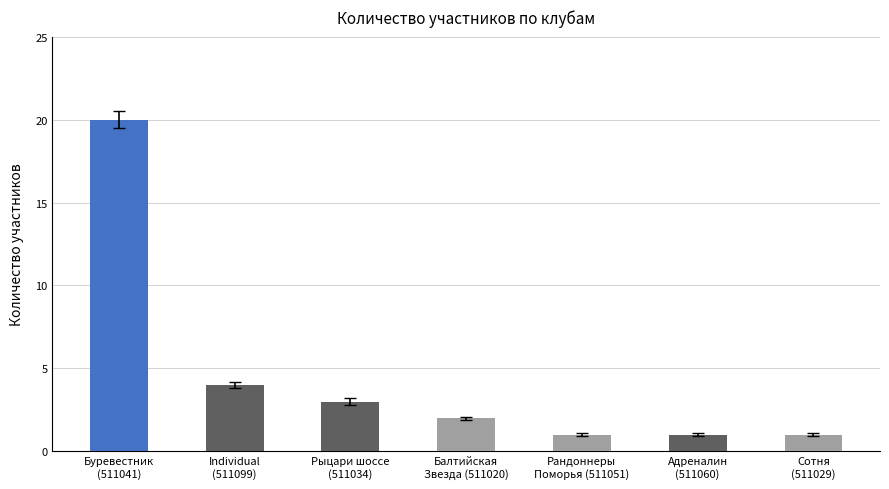

What is the sum of all values?

32